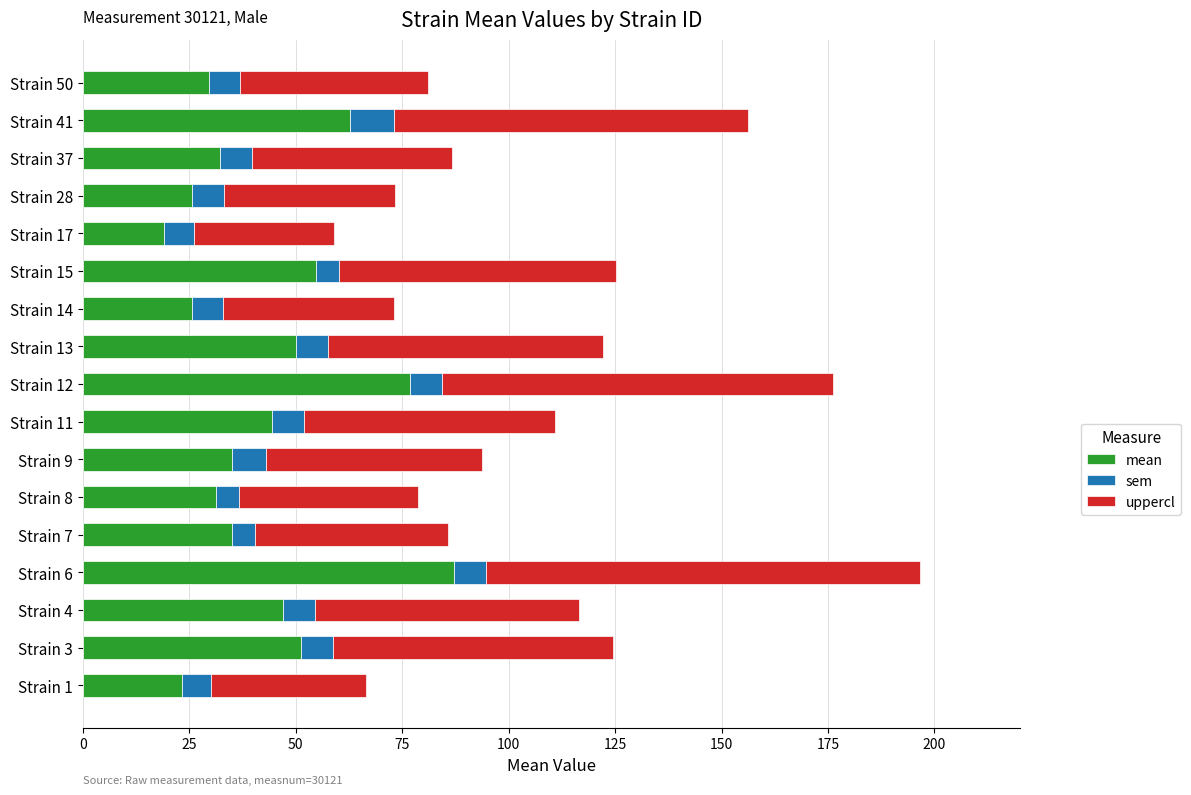

List the series in order of their overall mean, lowest first.

sem, mean, uppercl